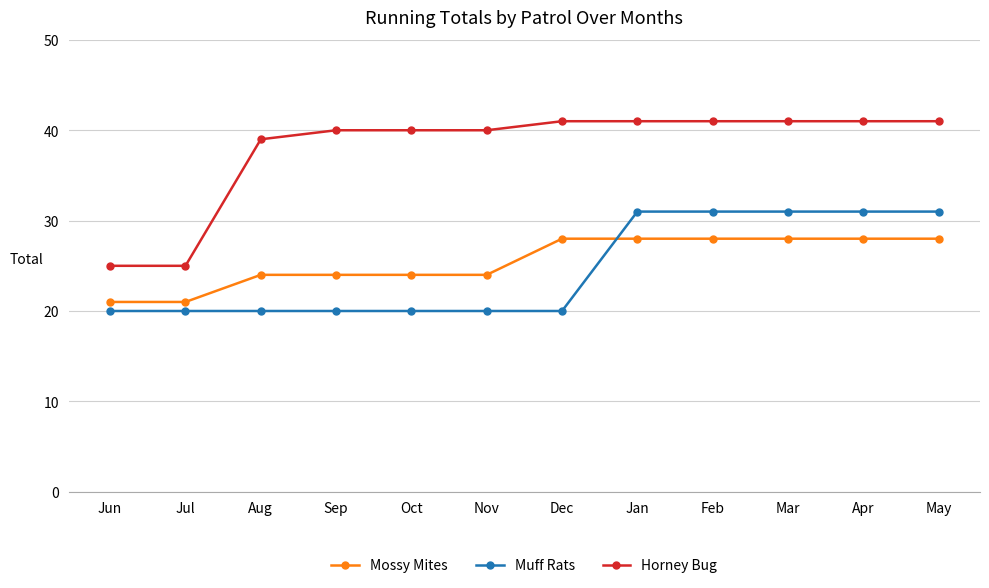

Which series has the largest range (max minus min)?

Horney Bug